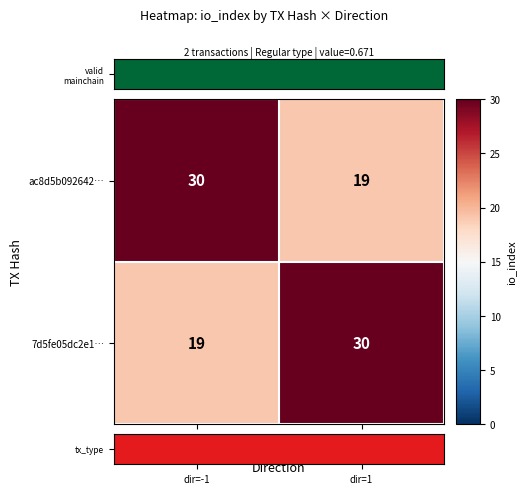

What is the greatest value displayed?

30